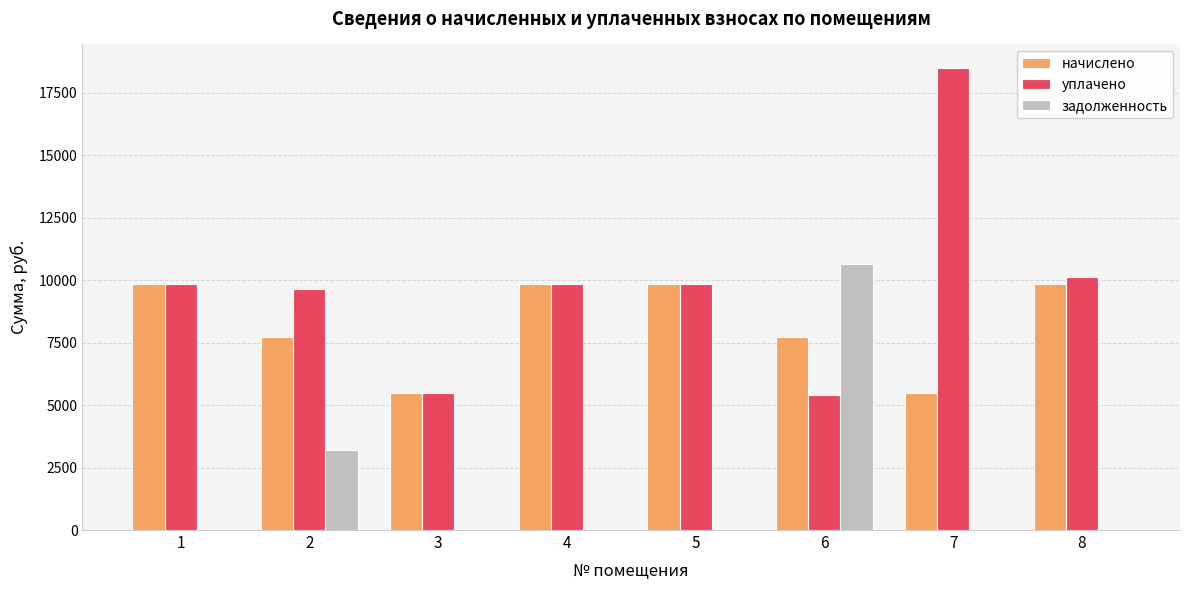

What value does the начислено series have at 4?

9845.6